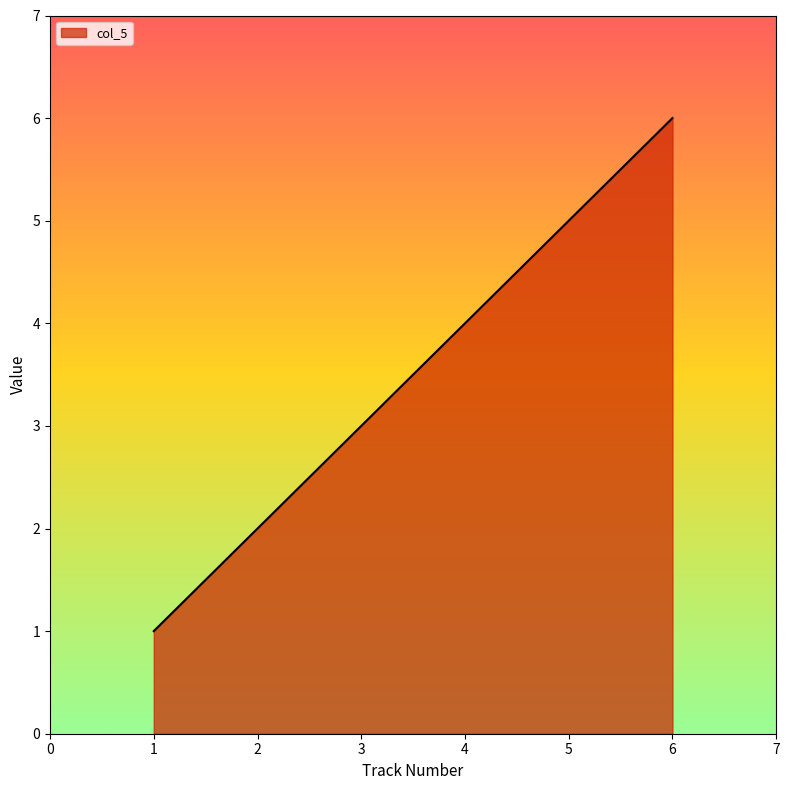

List the labels in order of value, smallest first.

1, 2, 3, 4, 5, 6